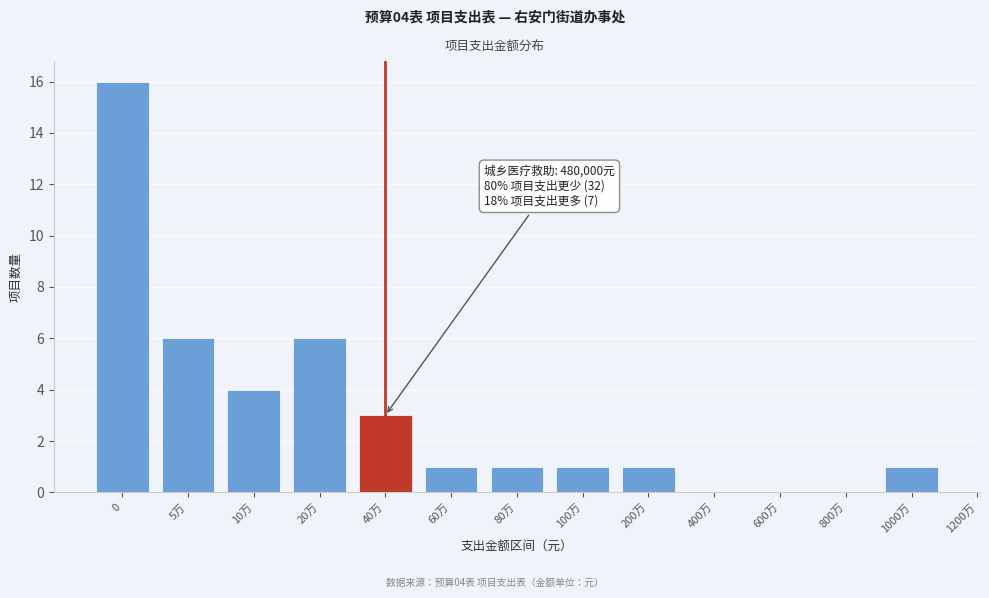

Reading left to right, what are all the values shown in this chart?

0=16	5万=6	10万=4	20万=6	40万=3	60万=1	80万=1	100万=1	200万=1	400万=0	600万=0	800万=0	1000万=1